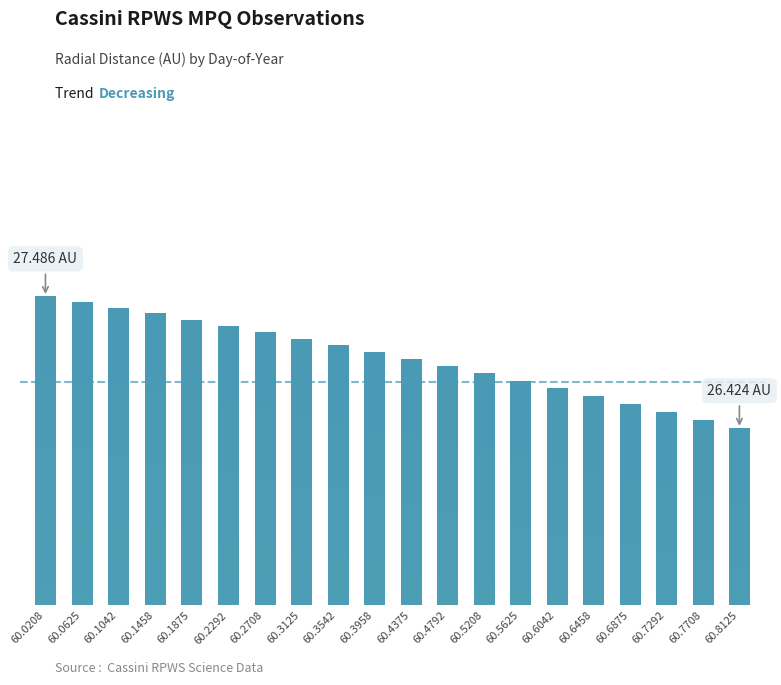

Rank the categories by value from lowest to highest.

60.8125, 60.7708, 60.7292, 60.6875, 60.6458, 60.6042, 60.5625, 60.5208, 60.4792, 60.4375, 60.3958, 60.3542, 60.3125, 60.2708, 60.2292, 60.1875, 60.1458, 60.1042, 60.0625, 60.0208